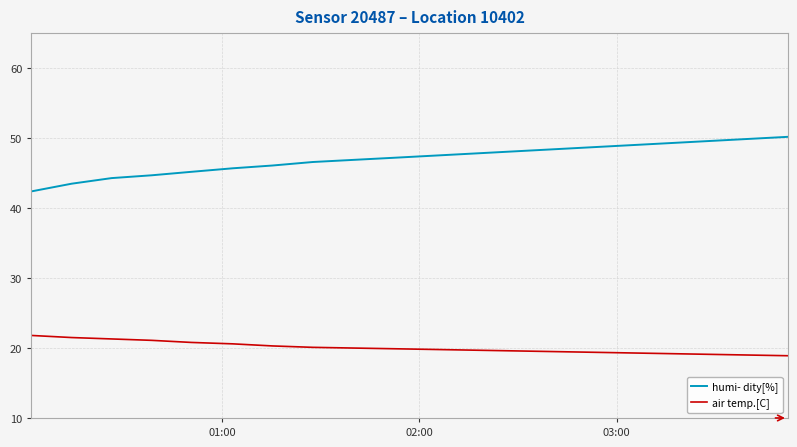

Which series has the widest spread of values?

humi- dity[%]